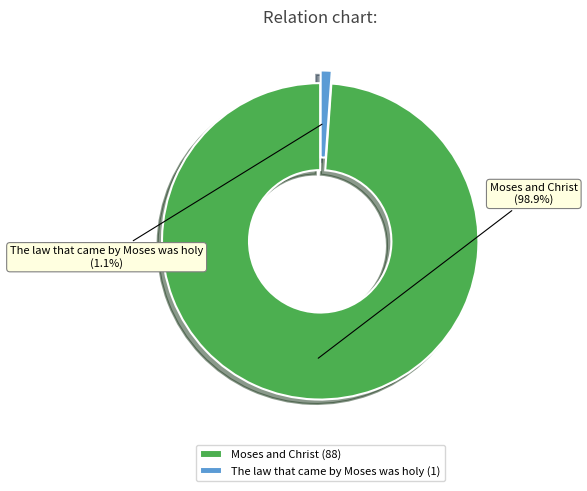

To the nearest percent, what portion does Moses and Christ represent?

99%